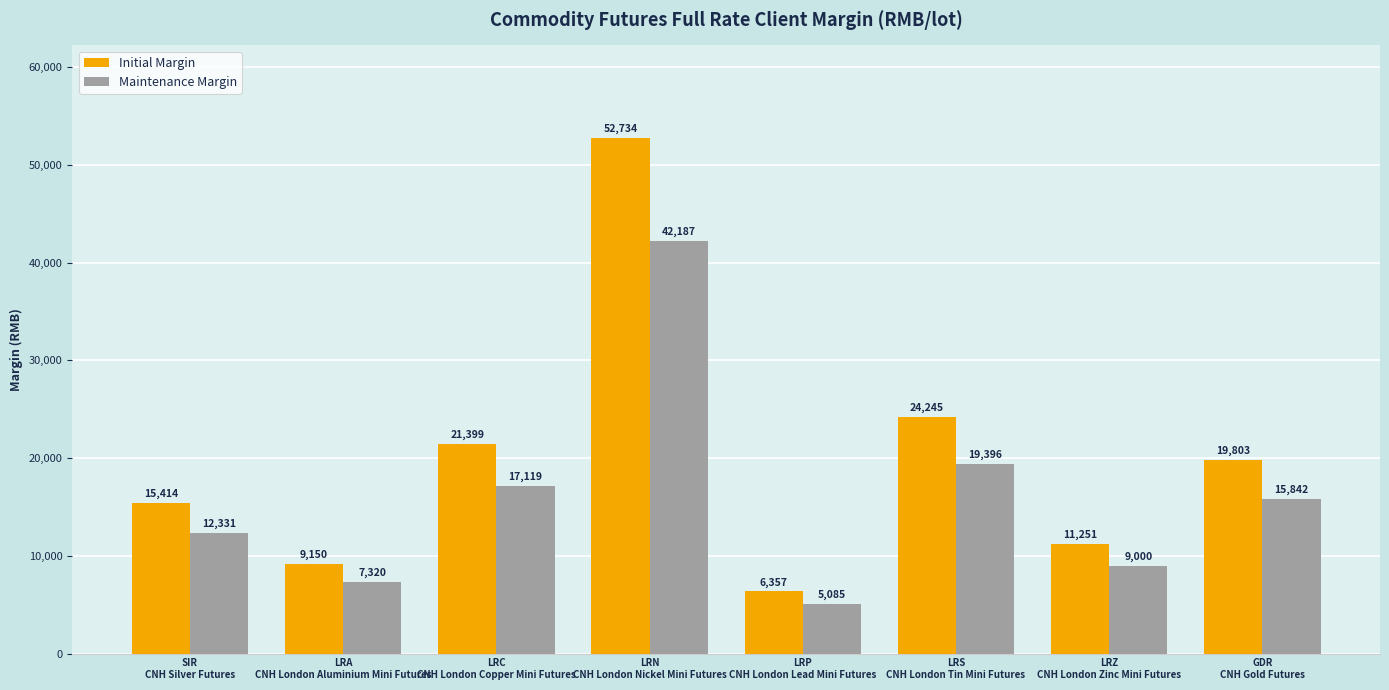

Count the number of categories in the chart.

8